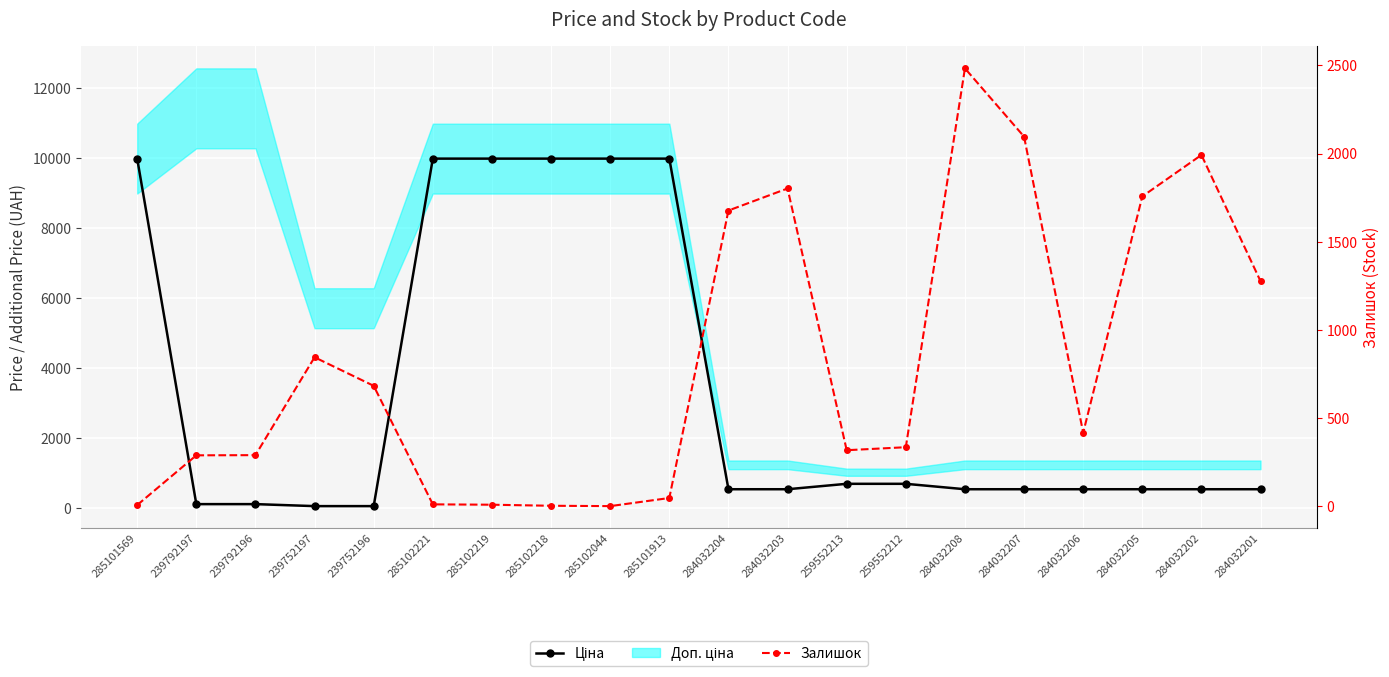

At 284032202, list the series in order from largest to smallest.

Залишок, Ціна